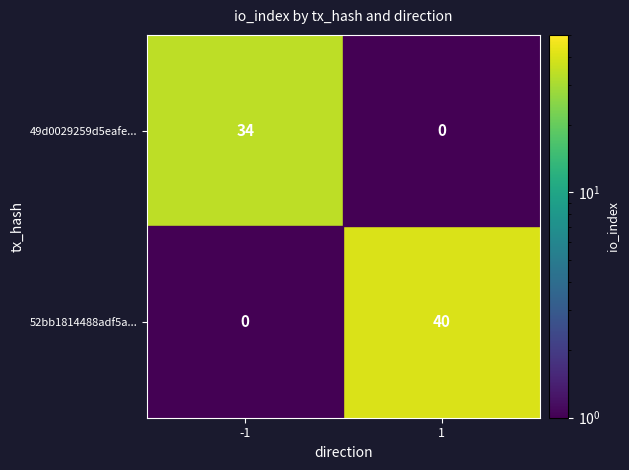

True or false: 49d0029259d5eafe... has a value of 21 at -1.

False